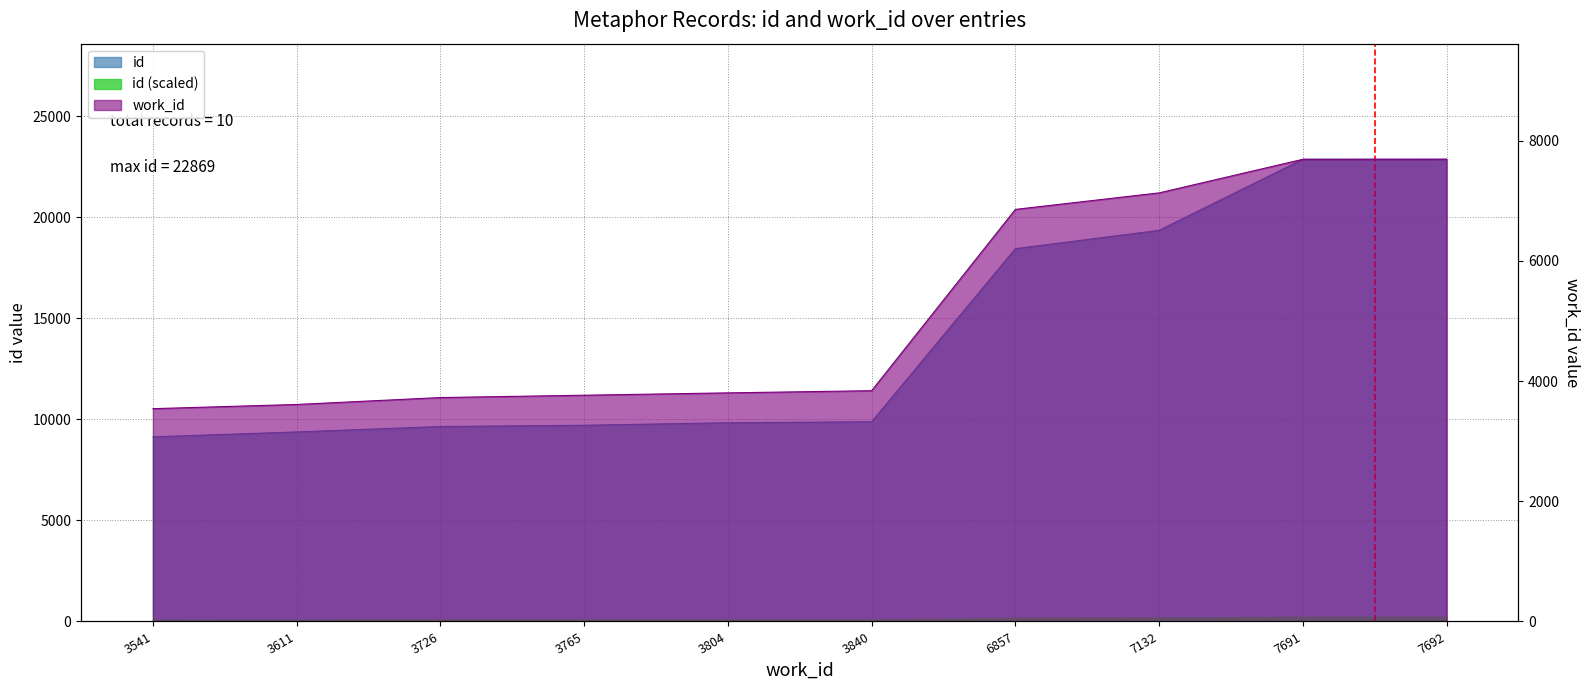

Which has a higher value, 3611 or 7692?

7692